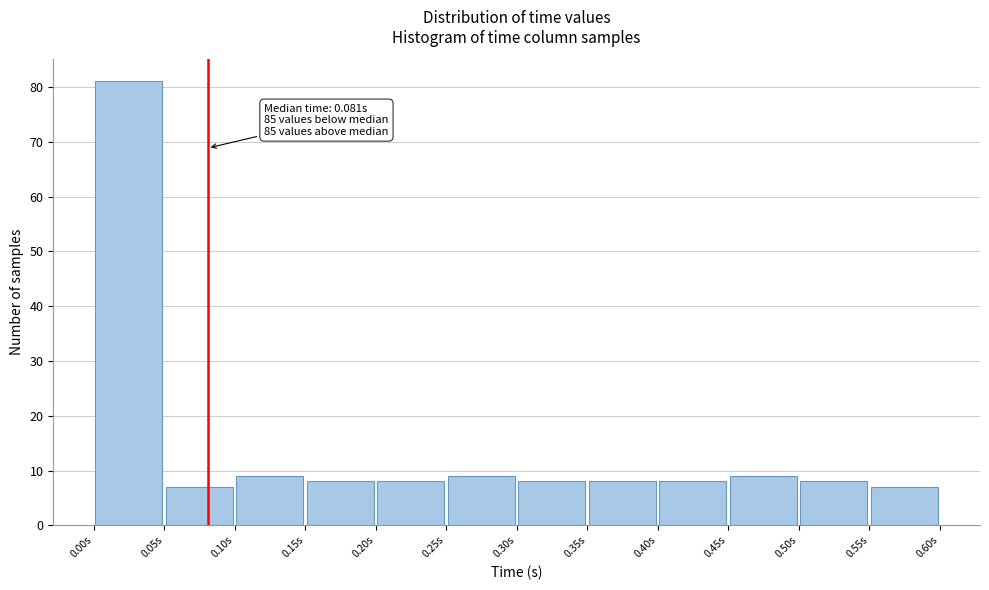

Over which range of the x-axis is the bar tallest?

0.00 to 0.05